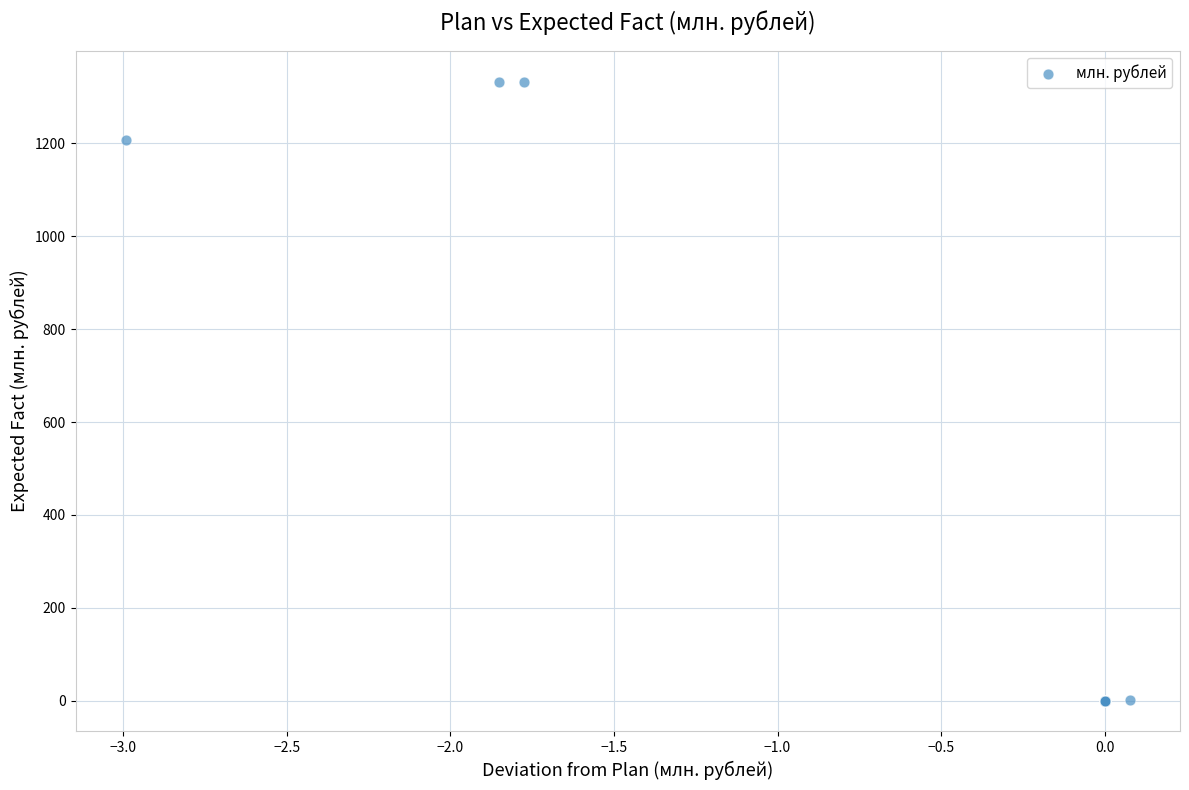

What Y value in the scatter plot is closest to 666?

1207.1